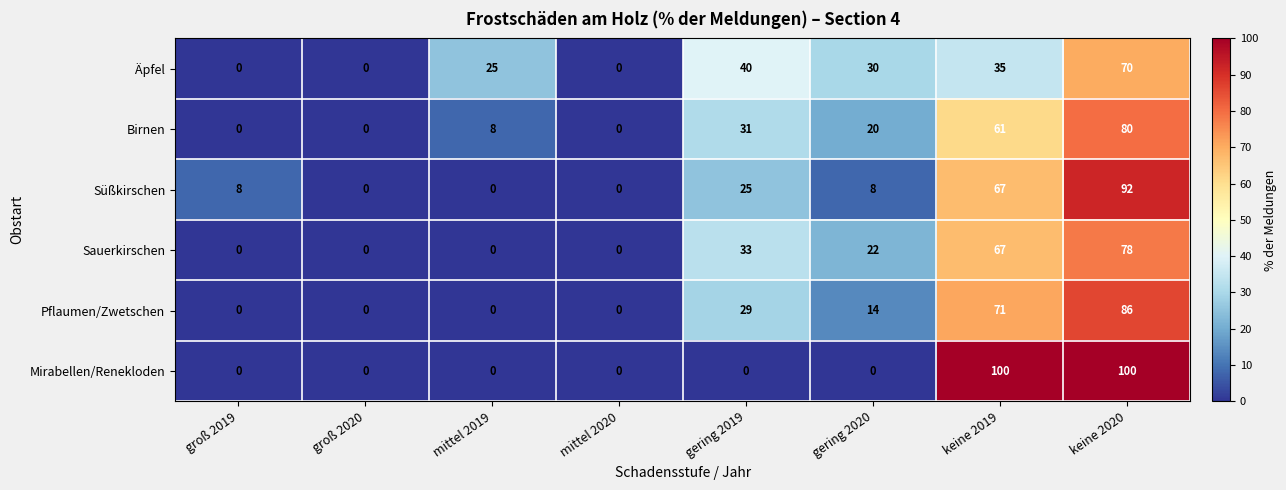

What is the sum of all Mirabellen/Renekloden values?

200